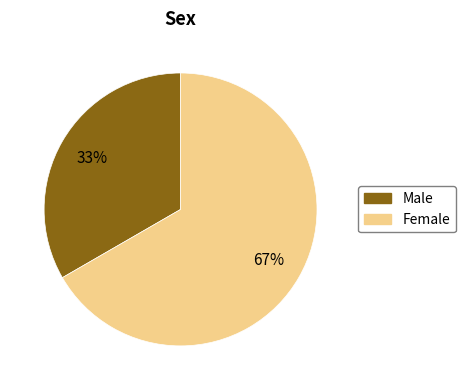

To the nearest percent, what is the average slice percentage?

50%